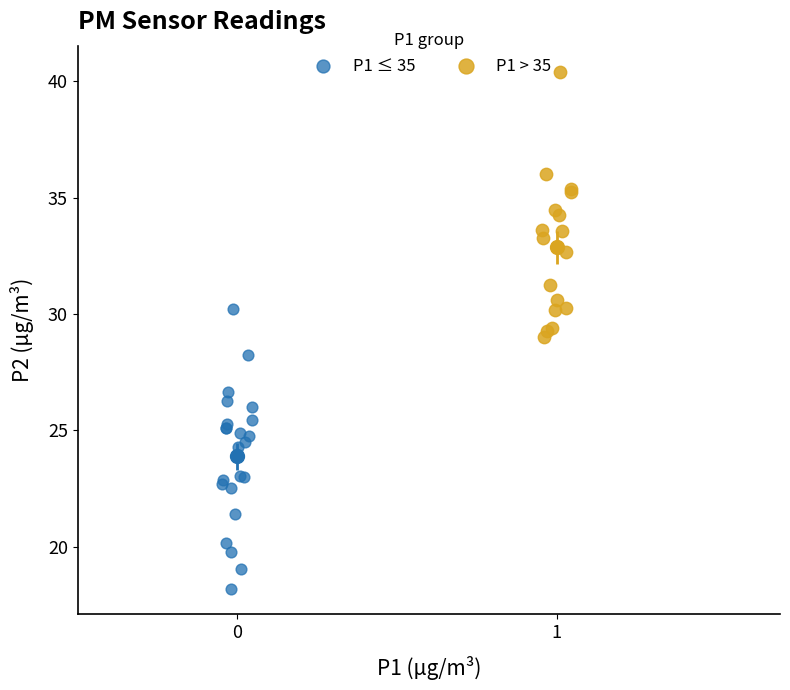

Which series contains the highest Y value?

P1 > 35